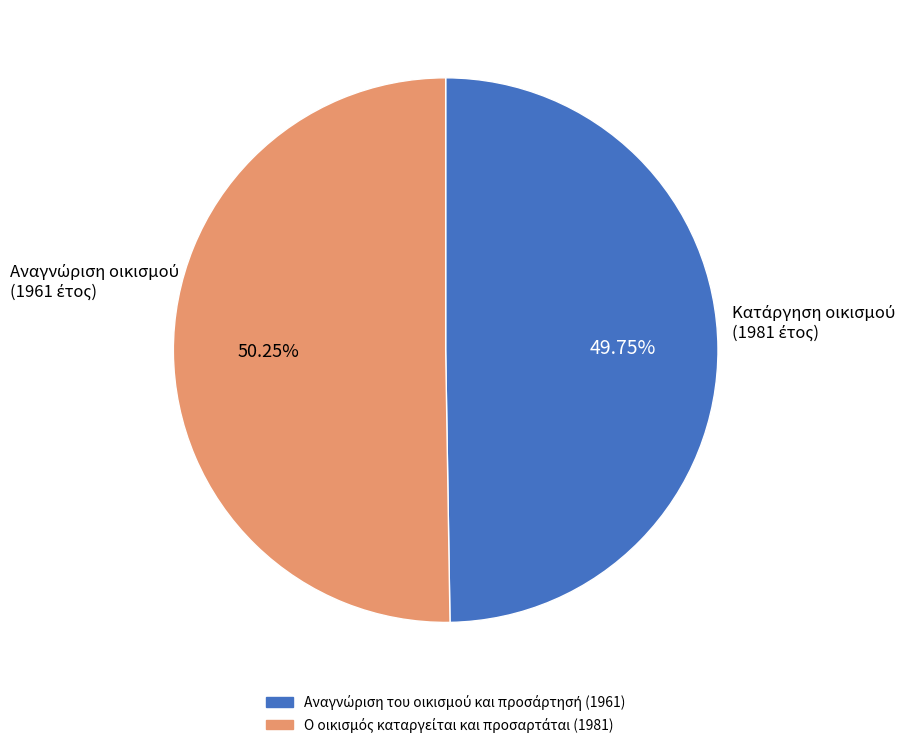

Count the number of slices in the pie.

2